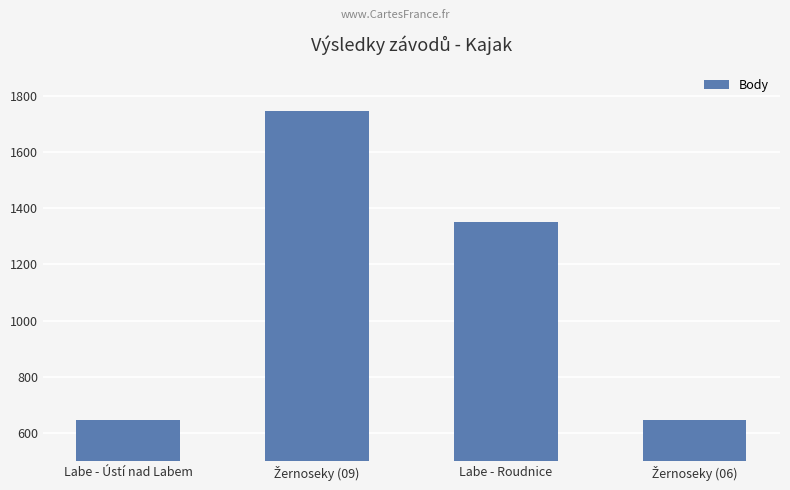

What is the label of the 4th bar from the right?

Labe - Ústí nad Labem